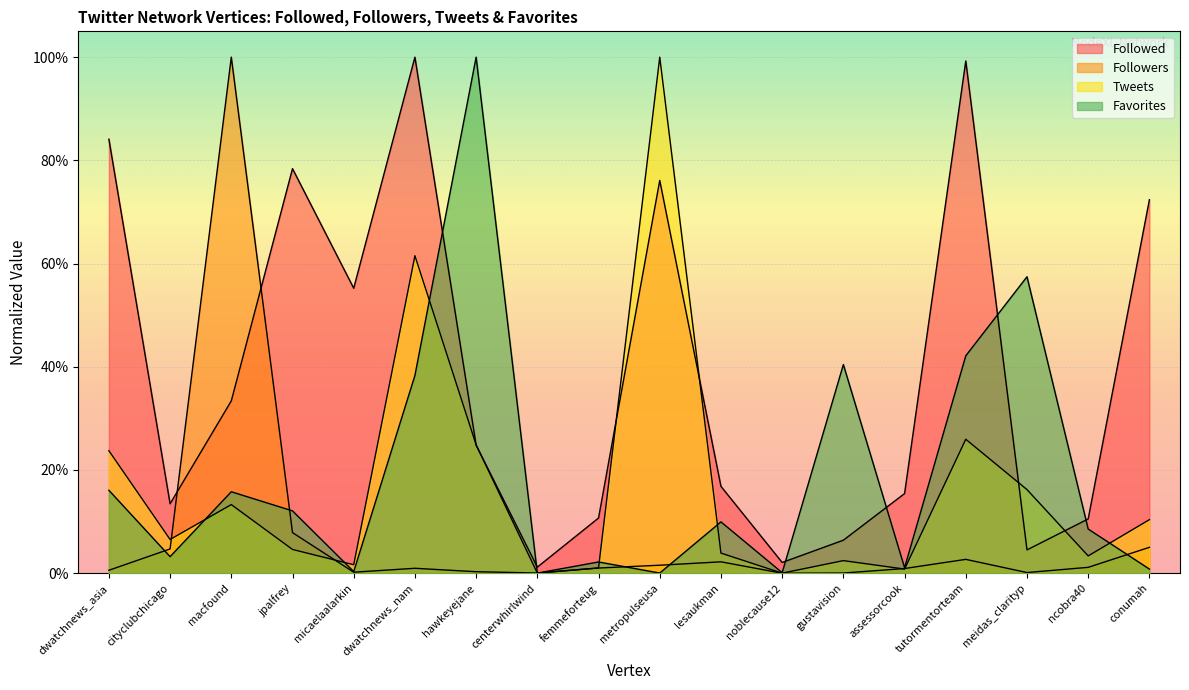

In Followers, how many points are lower than both neighbors (excluding endpoints)?

4